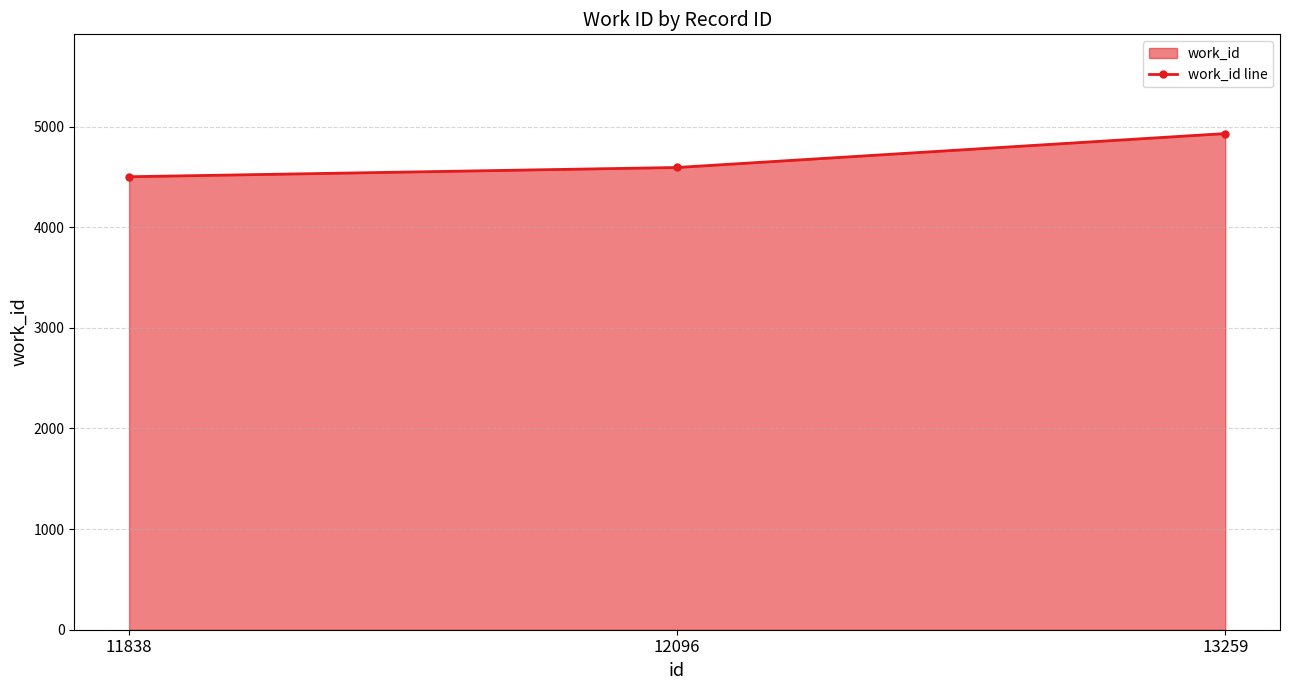

Which category has the highest value across all series?

13259